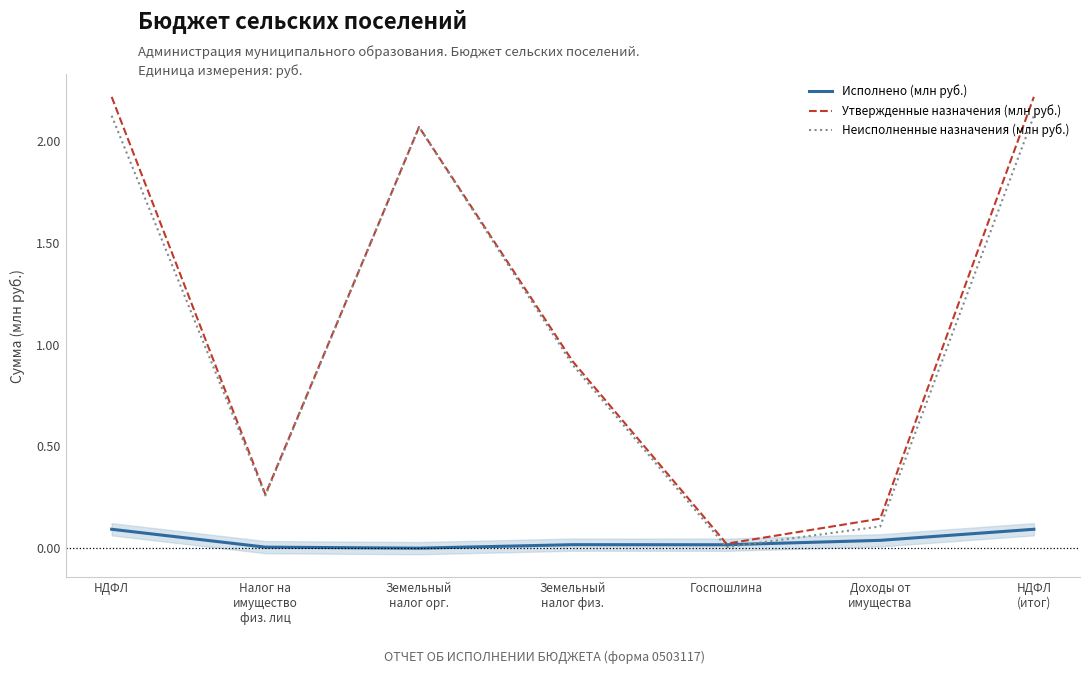

Reading right to left, list all the values displayed in this chart.

Исполнено (млн руб.): НДФЛ
(итог)=0.1	Доходы от
имущества=0.0	Госпошлина=0.0	Земельный
налог физ.=0.0	Земельный
налог орг.=0.0	Налог на
имущество
физ. лиц=0.0	НДФЛ=0.1
Утвержденные назначения (млн руб.): НДФЛ
(итог)=2.2	Доходы от
имущества=0.1	Госпошлина=0.0	Земельный
налог физ.=0.9	Земельный
налог орг.=2.1	Налог на
имущество
физ. лиц=0.3	НДФЛ=2.2
Неисполненные назначения (млн руб.): НДФЛ
(итог)=2.1	Доходы от
имущества=0.1	Госпошлина=0.0	Земельный
налог физ.=0.9	Земельный
налог орг.=2.1	Налог на
имущество
физ. лиц=0.3	НДФЛ=2.1